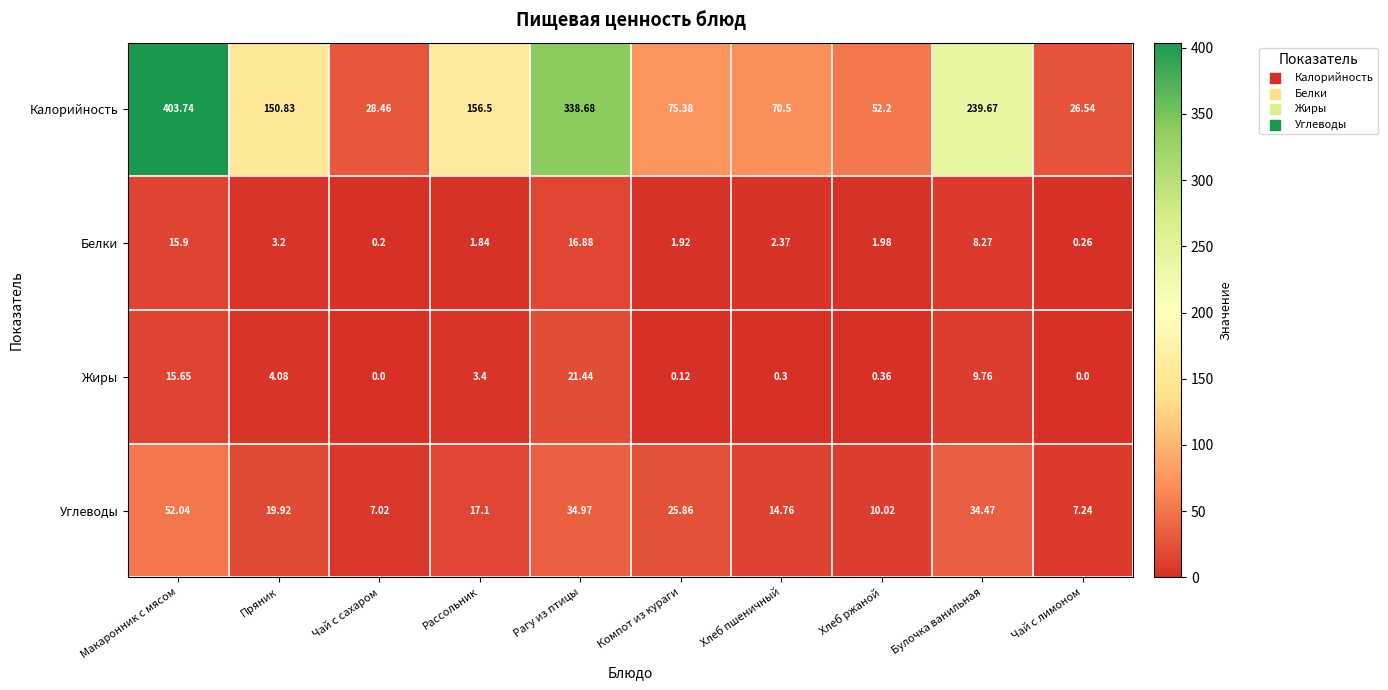

What is the total value across all series at Хлеб ржаной?

64.6